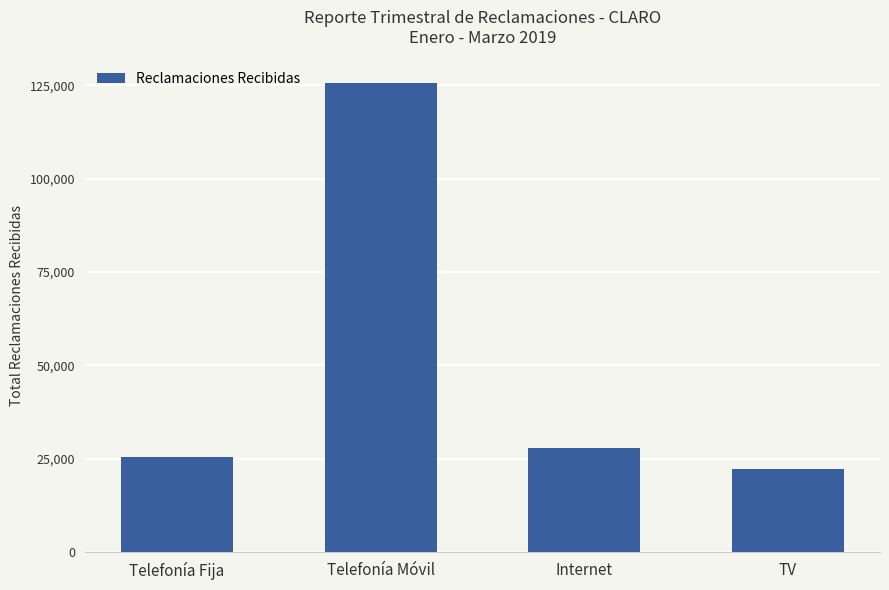

Reading left to right, extract all data points from this chart.

Telefonía Fija=25458	Telefonía Móvil=125701	Internet=27939	TV=22169